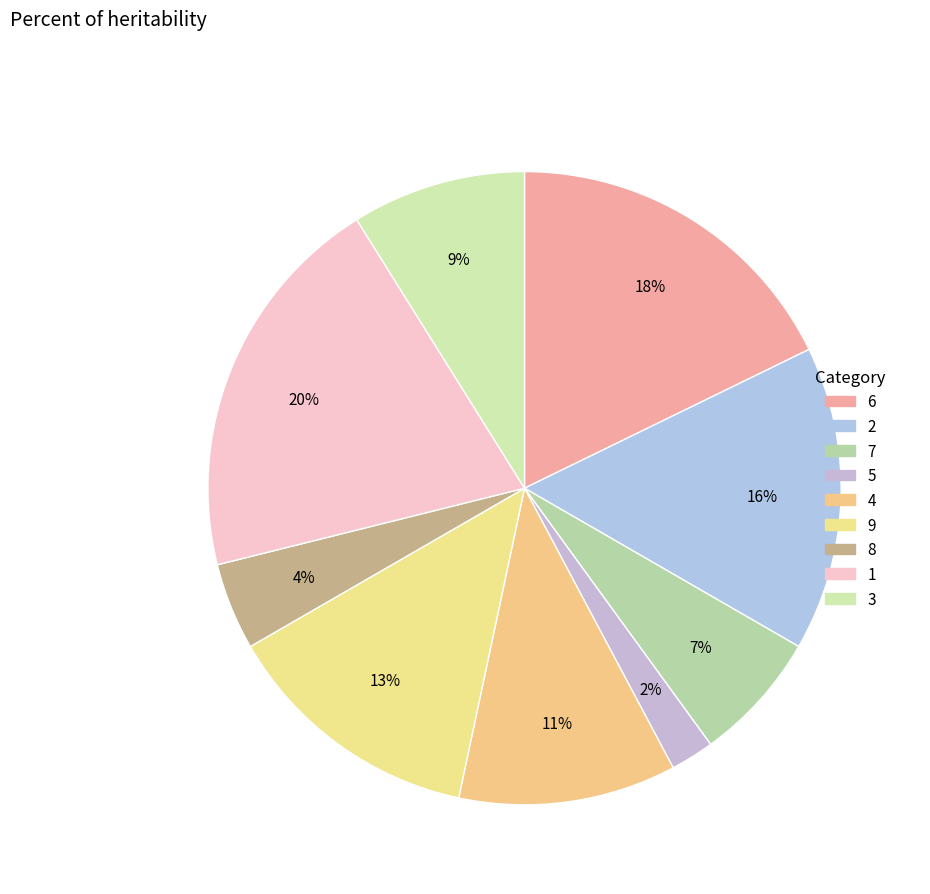

What percentage is the 7 slice, to the nearest percent?

7%